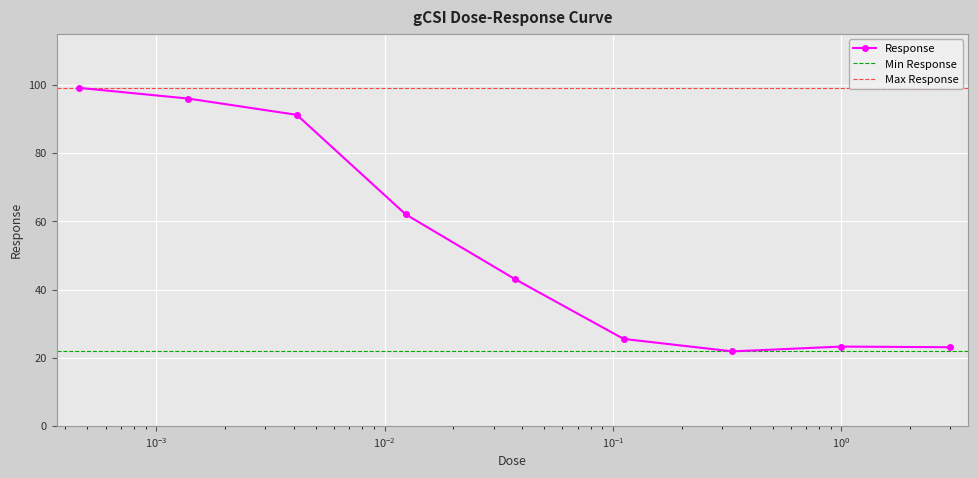

At which category does the data reach its first local valley?

0.333333